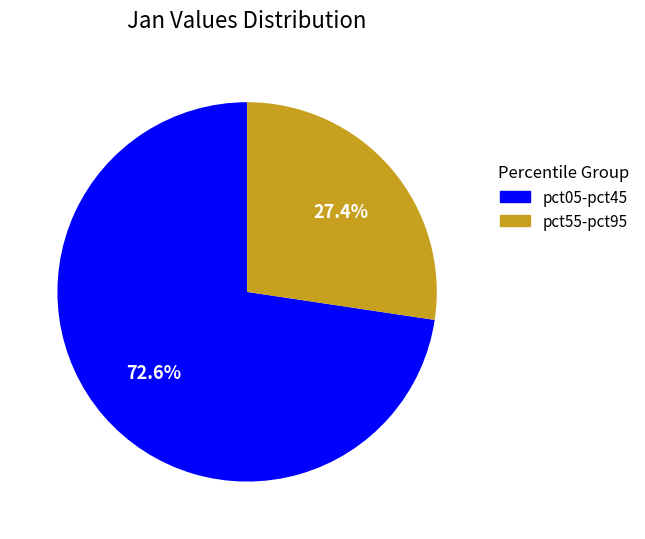

Which category has the smallest portion of the pie?

pct55-pct95